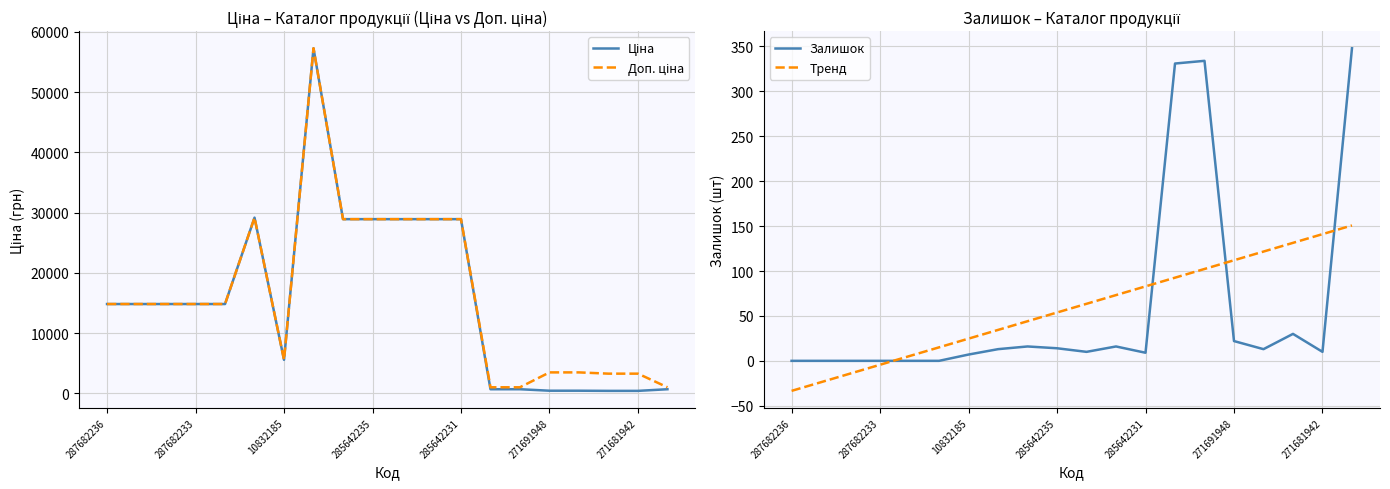

What is the difference between the maximum and minimum values in the Ціна series?

56849.8